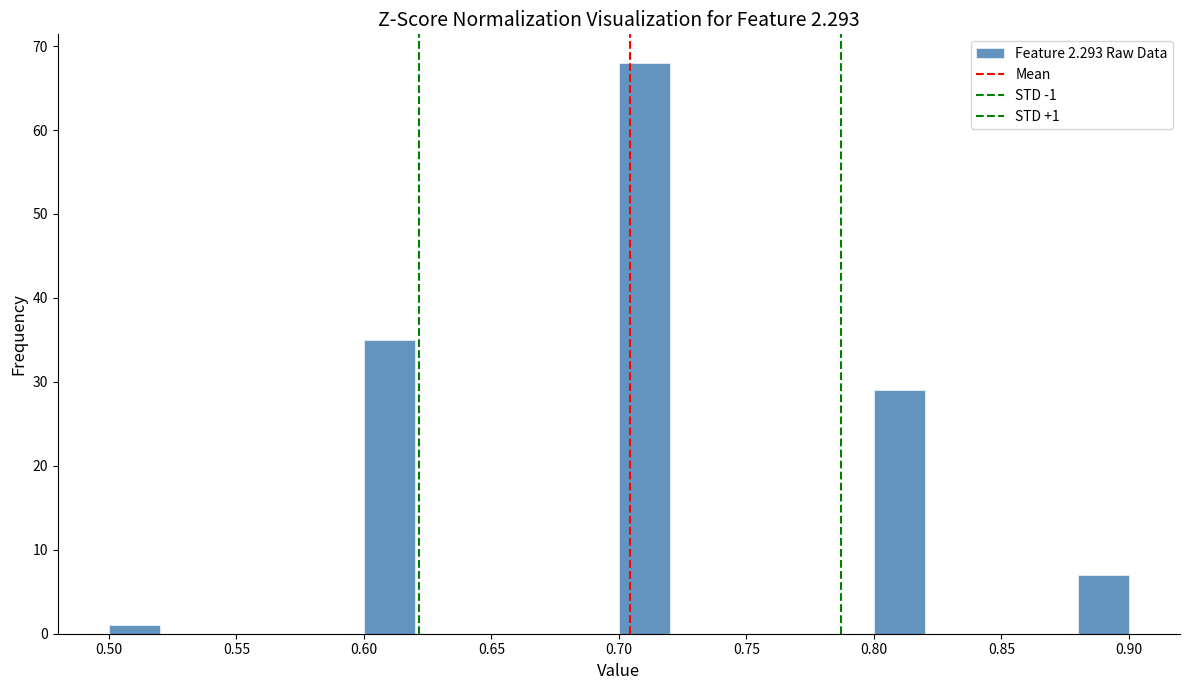

Which range on the x-axis has the tallest bar?

0.70 to 0.72